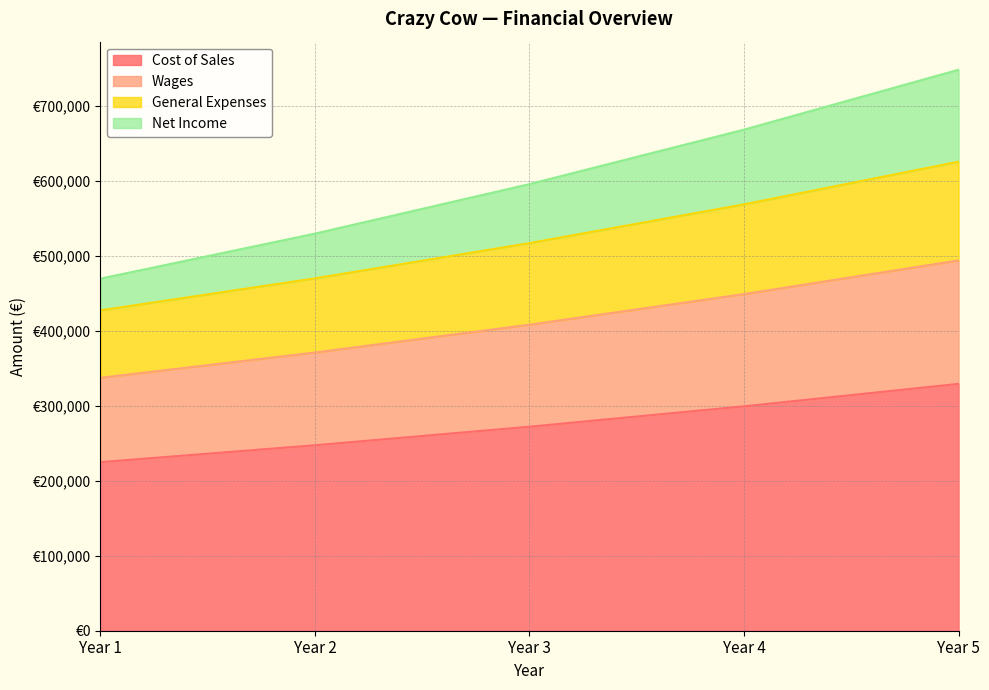

How many Cost of Sales values are between 247500 and 299475?

3